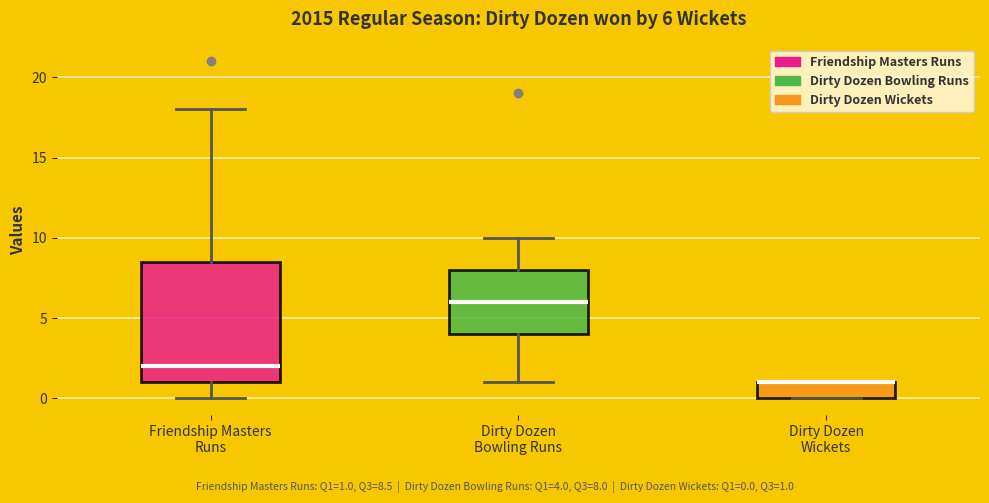

Comparing the boxes themselves (not the whiskers), which one is the tallest?

Friendship Masters Runs